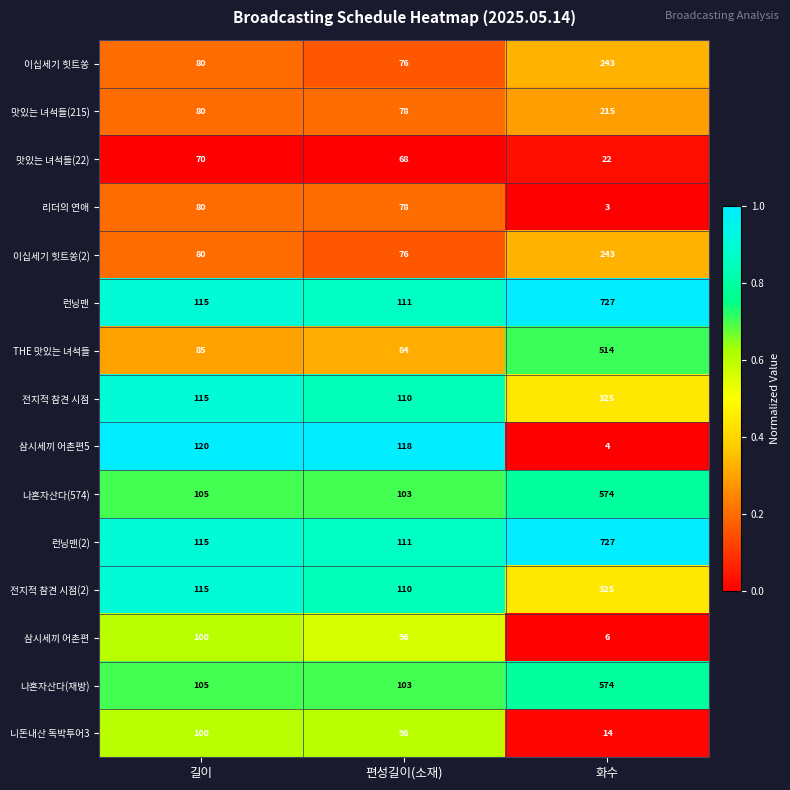

What is the difference between the maximum and minimum values in the 런닝맨(2) series?

616